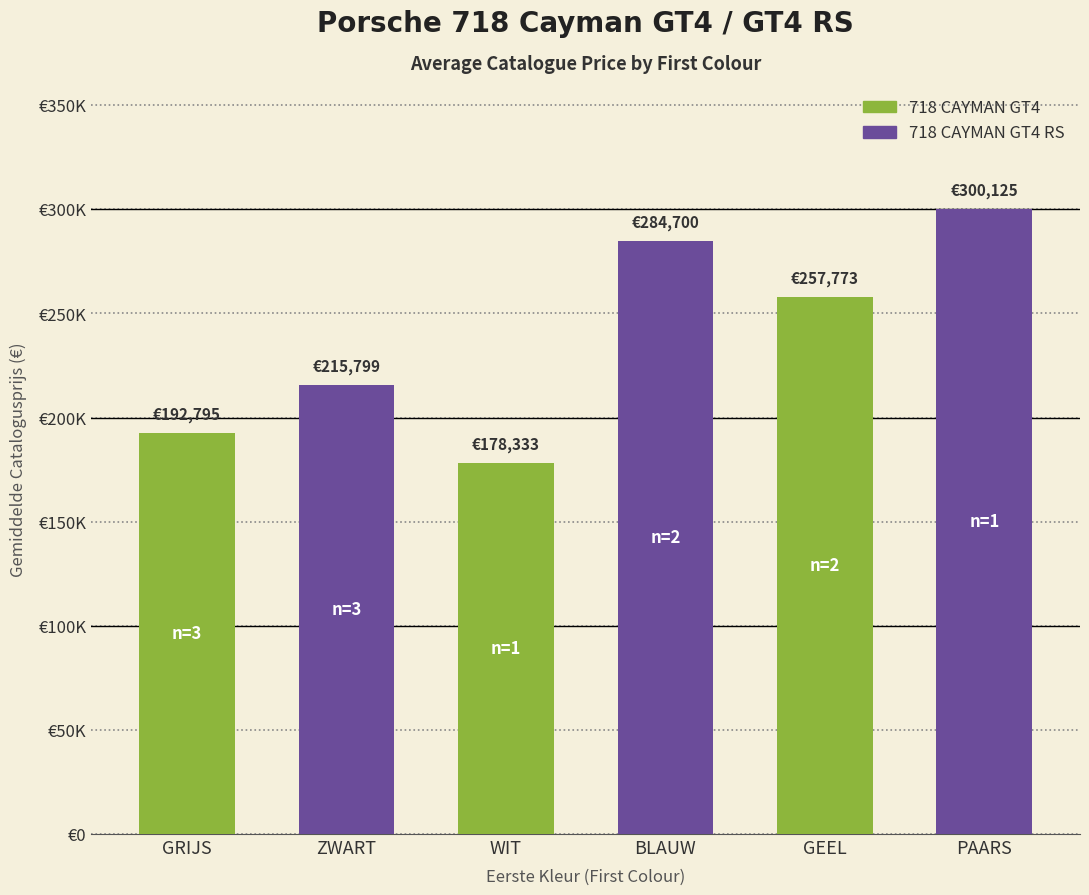

Between BLAUW and GEEL, which is larger?

BLAUW